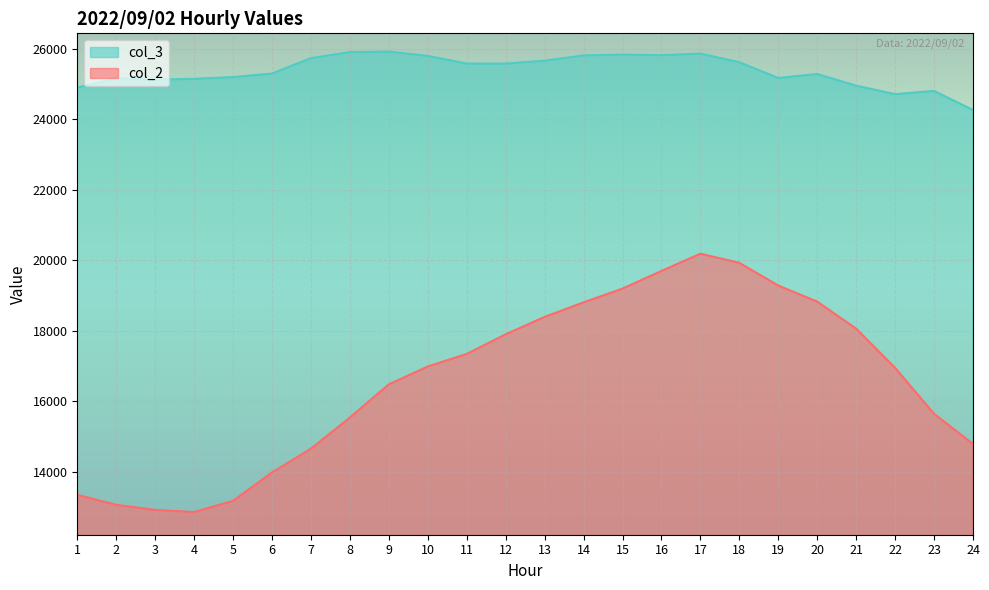

Rank the series by their maximum value, from highest to lowest.

col_3, col_2